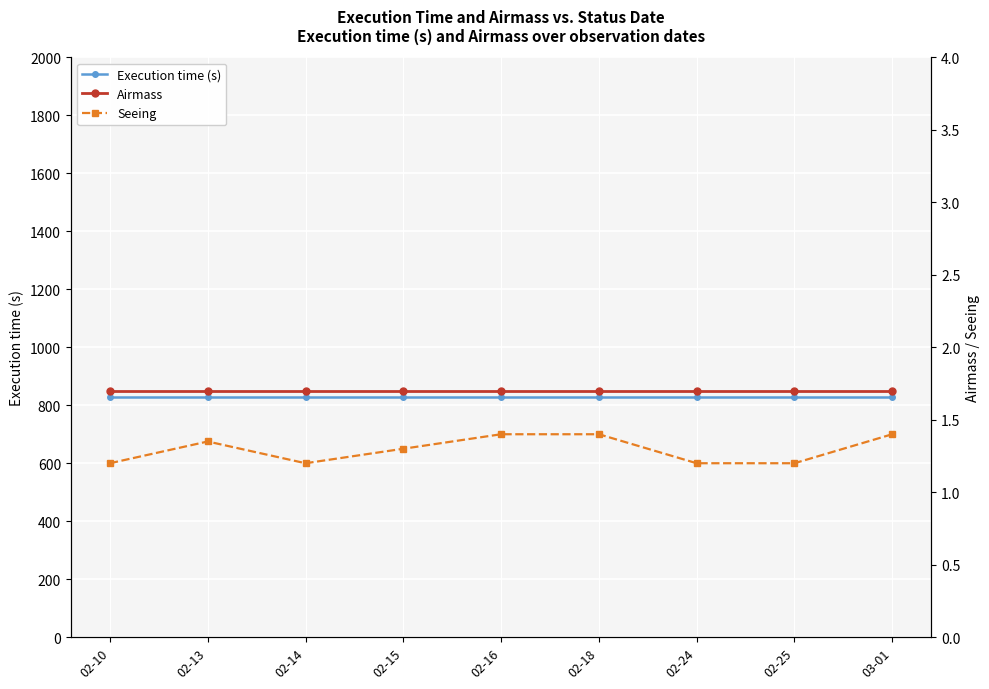

Rank the categories by Execution time (s) value from lowest to highest.

02-10, 02-13, 02-14, 02-15, 02-16, 02-18, 02-24, 02-25, 03-01